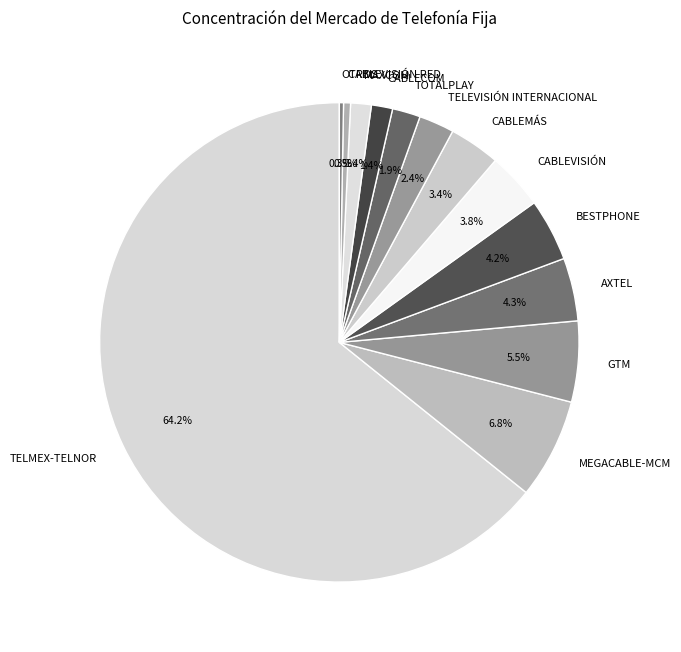

How many segments does this pie chart have?

13